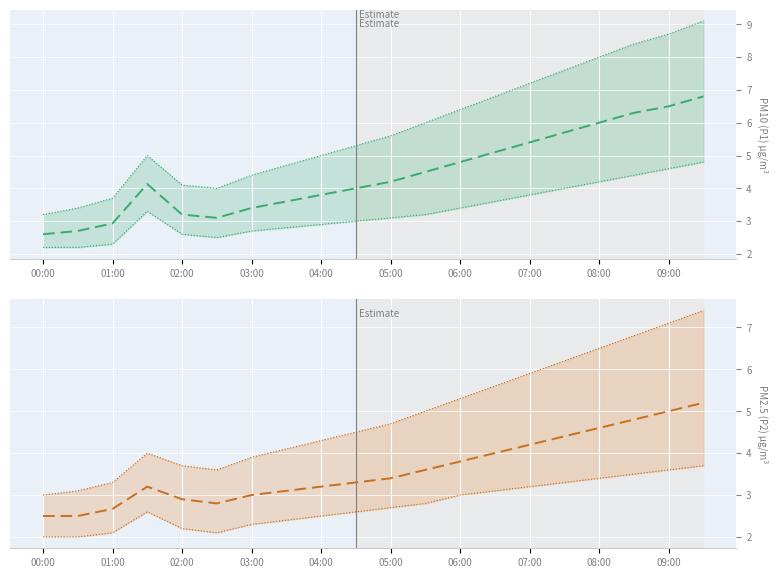

Reading right to left, transcribe all the data shown in this chart.

P1: 6.8	6.5	6.3	6.0	5.7	5.4	5.1	4.8	4.5	4.2	4.0	3.8	3.6	3.4	3.1	3.2	4.1	2.9	2.7	2.6
P1 upper: 9.1	8.7	8.4	8.0	7.6	7.2	6.8	6.4	6.0	5.6	5.3	5.0	4.7	4.4	4.0	4.1	5.0	3.7	3.4	3.2
P1 lower: 4.8	4.6	4.4	4.2	4.0	3.8	3.6	3.4	3.2	3.1	3.0	2.9	2.8	2.7	2.5	2.6	3.3	2.3	2.2	2.2
P2: 5.2	5.0	4.8	4.6	4.4	4.2	4.0	3.8	3.6	3.4	3.3	3.2	3.1	3.0	2.8	2.9	3.2	2.7	2.5	2.5
P2 upper: 7.4	7.1	6.8	6.5	6.2	5.9	5.6	5.3	5.0	4.7	4.5	4.3	4.1	3.9	3.6	3.7	4.0	3.3	3.1	3.0
P2 lower: 3.7	3.6	3.5	3.4	3.3	3.2	3.1	3.0	2.8	2.7	2.6	2.5	2.4	2.3	2.1	2.2	2.6	2.1	2.0	2.0